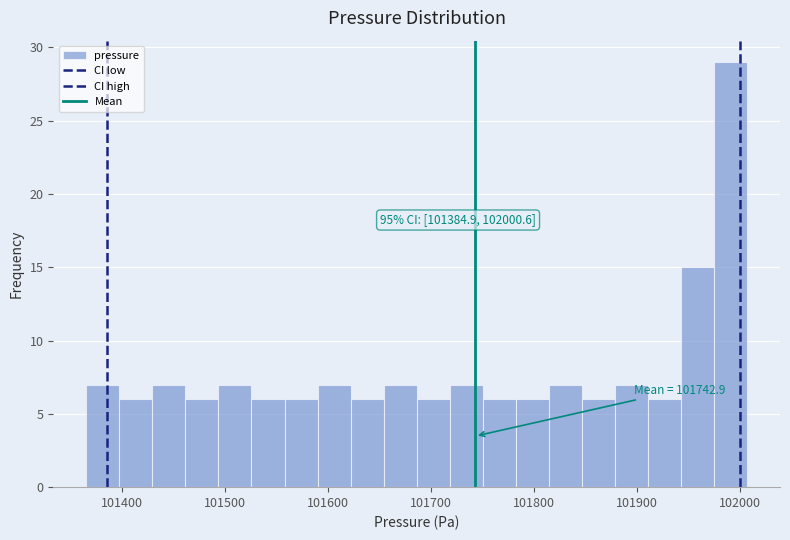

Around what value on the x-axis is the tallest bar? Give the approximate position of its centre, as read against the axis.

101990